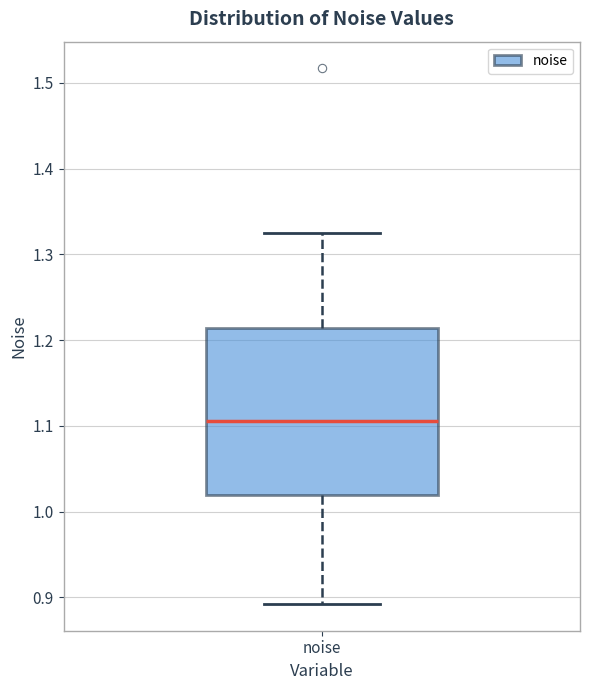

Where does the upper whisker of the box for noise end on the y-axis? The values are not printed on the chart, so give them approximately, as read against the axis.

1.32